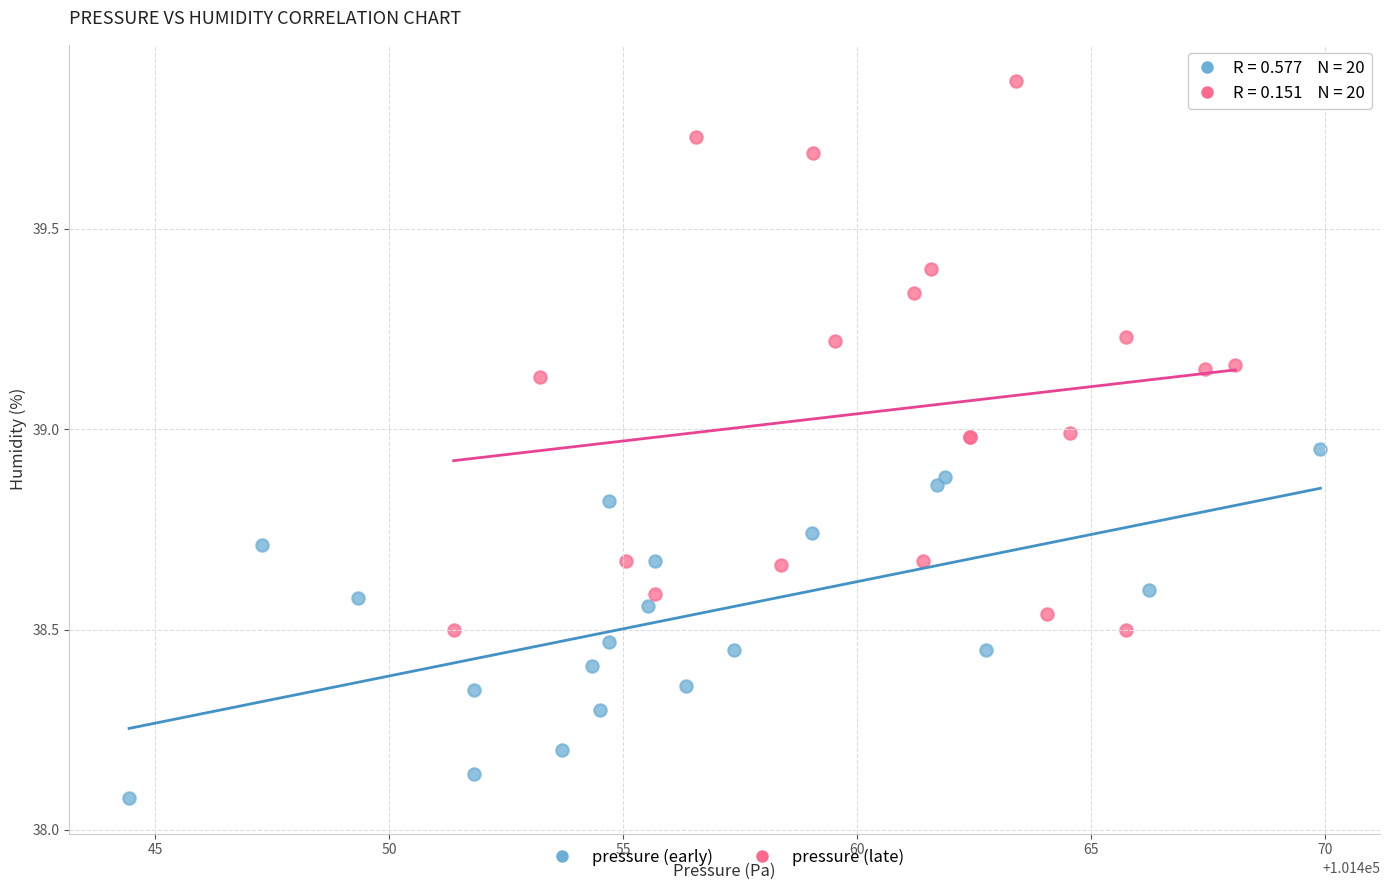

Which series reaches the maximum Y coordinate?

pressure (late)